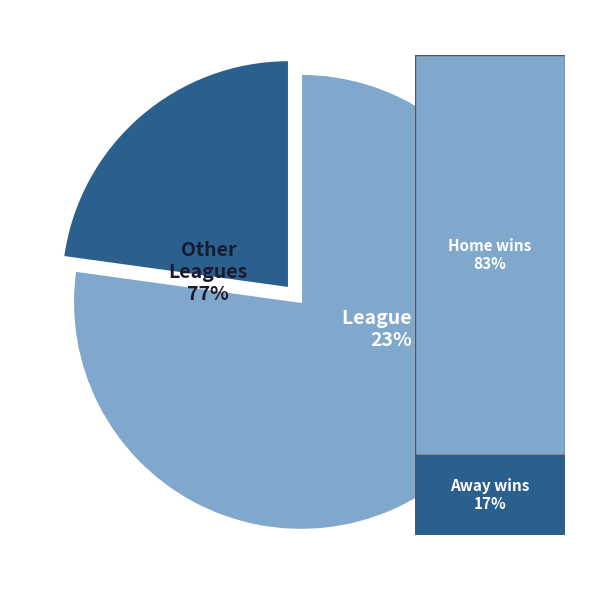

True or false: 38 accounts for 17% of the total.

False